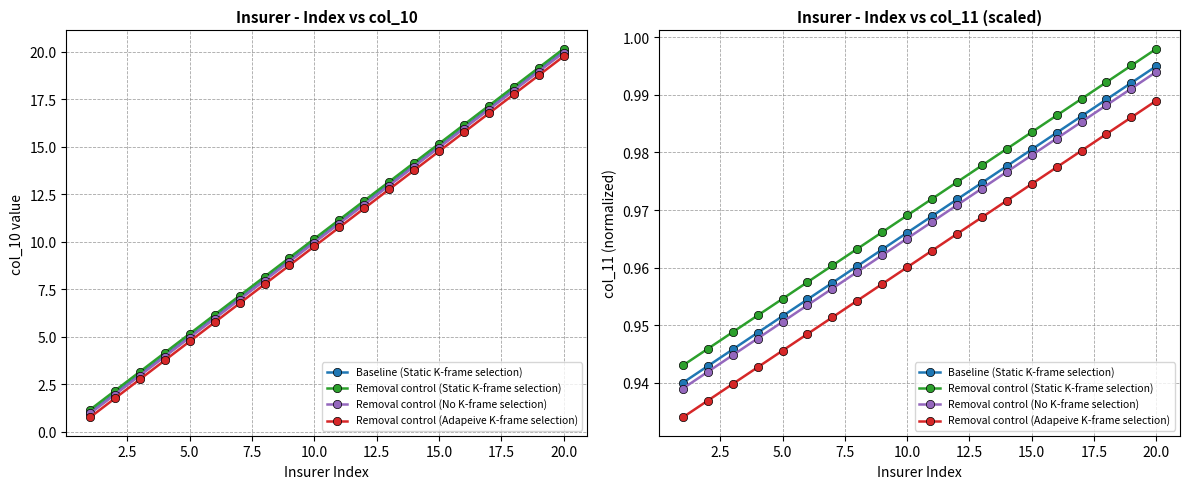

How many data points does each series have?

20